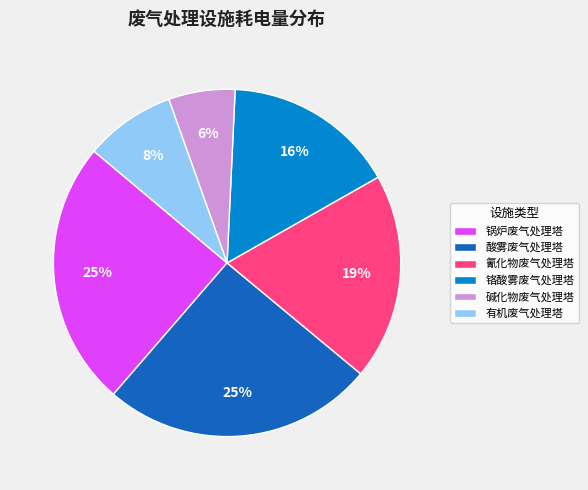

Which slice is the smallest?

碱化物废气处理塔